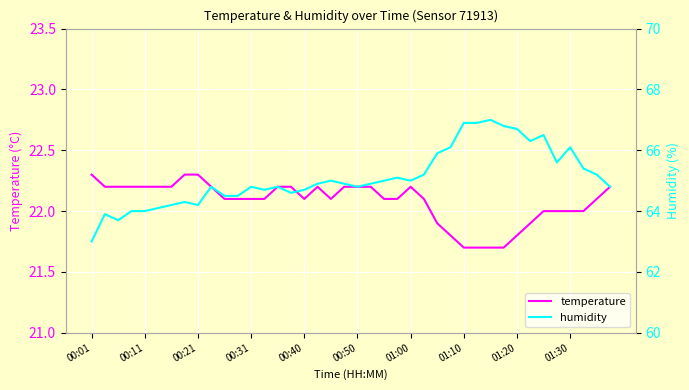

What is the maximum value for humidity?

67.0